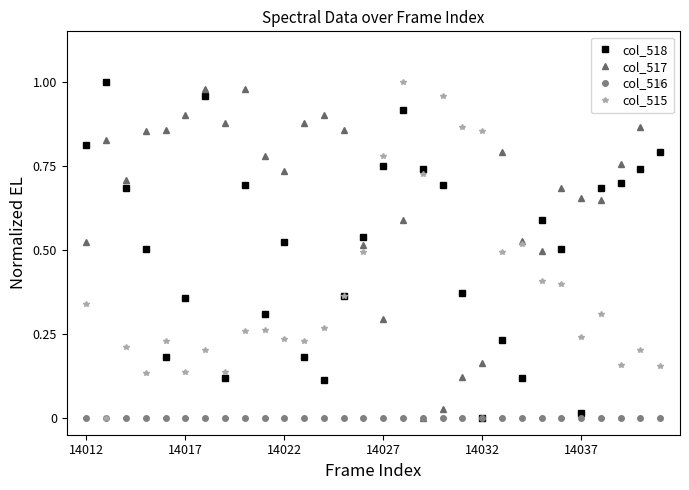

Which series has the largest total across all categories?

col_517